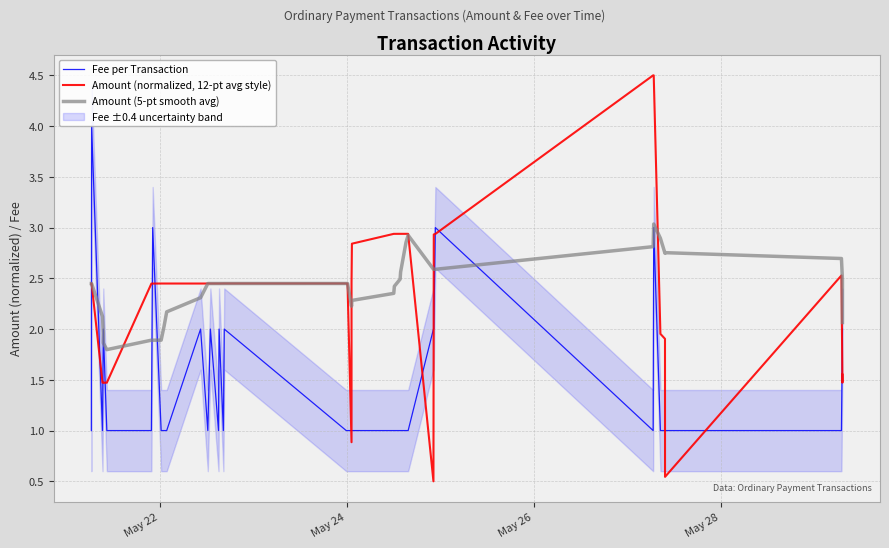

Which series has the widest spread of values?

Amount (normalized, 12-pt avg style)